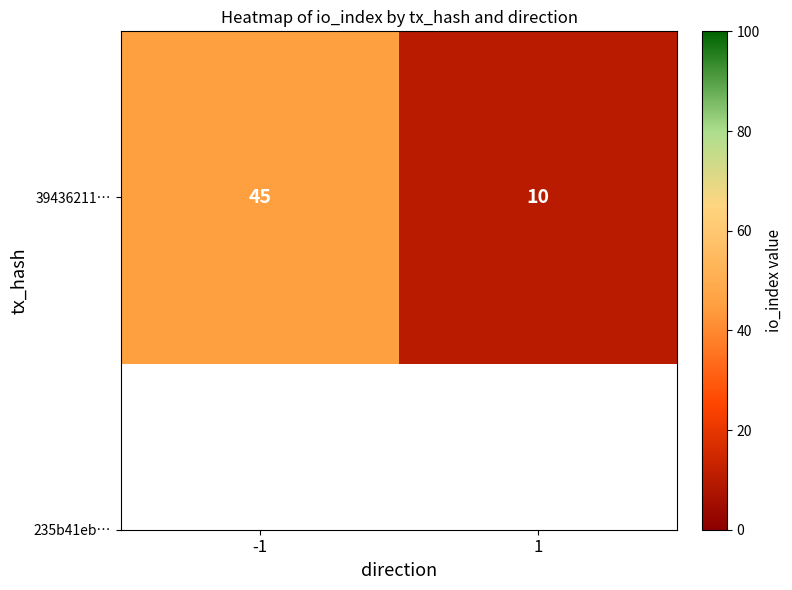

Reading right to left, transcribe all the data shown in this chart.

1=10	-1=45